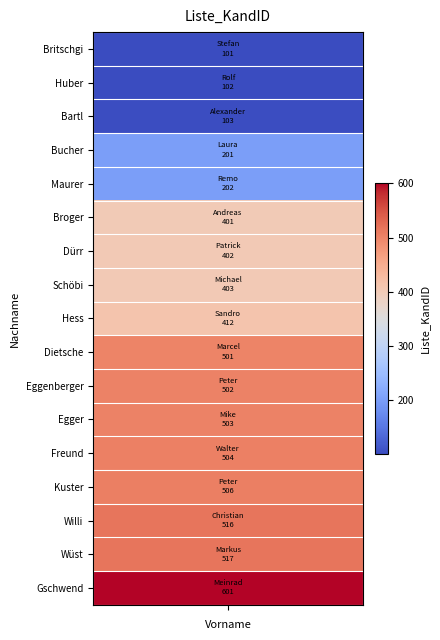

Reading left to right, list all the values displayed in this chart.

values=101	1=102	2=103	3=201	4=202	5=401	6=402	7=403	8=412	9=501	10=502	11=503	12=504	13=506	14=516	15=517	16=601